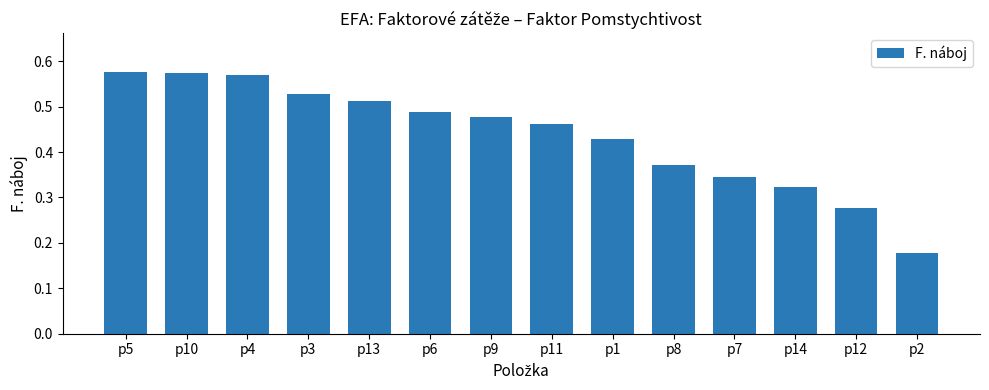

Which label corresponds to the smallest value in the chart?

p2